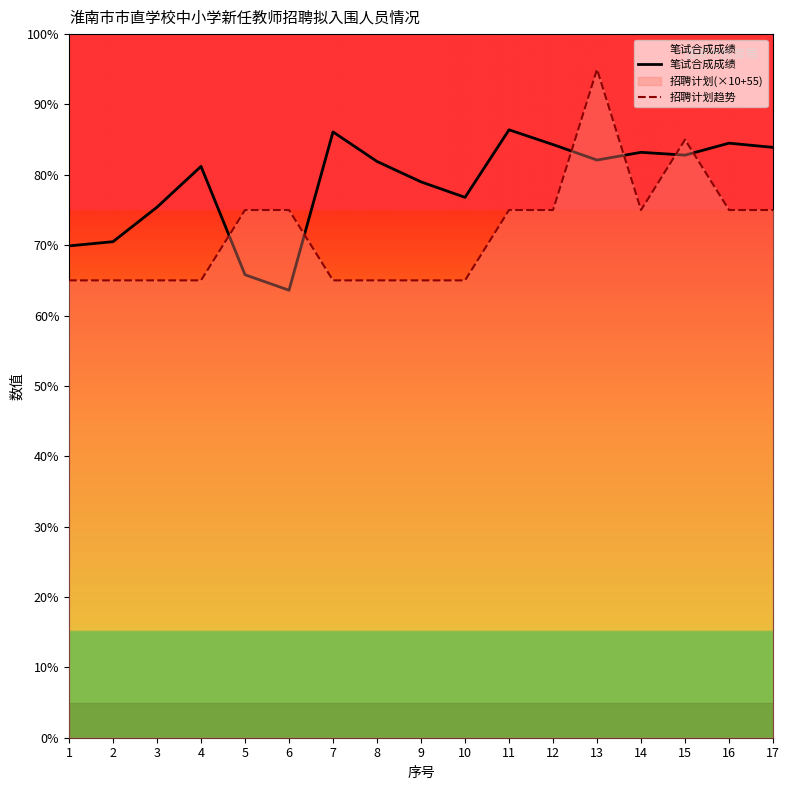

Which series has the largest total across all categories?

笔试合成成绩